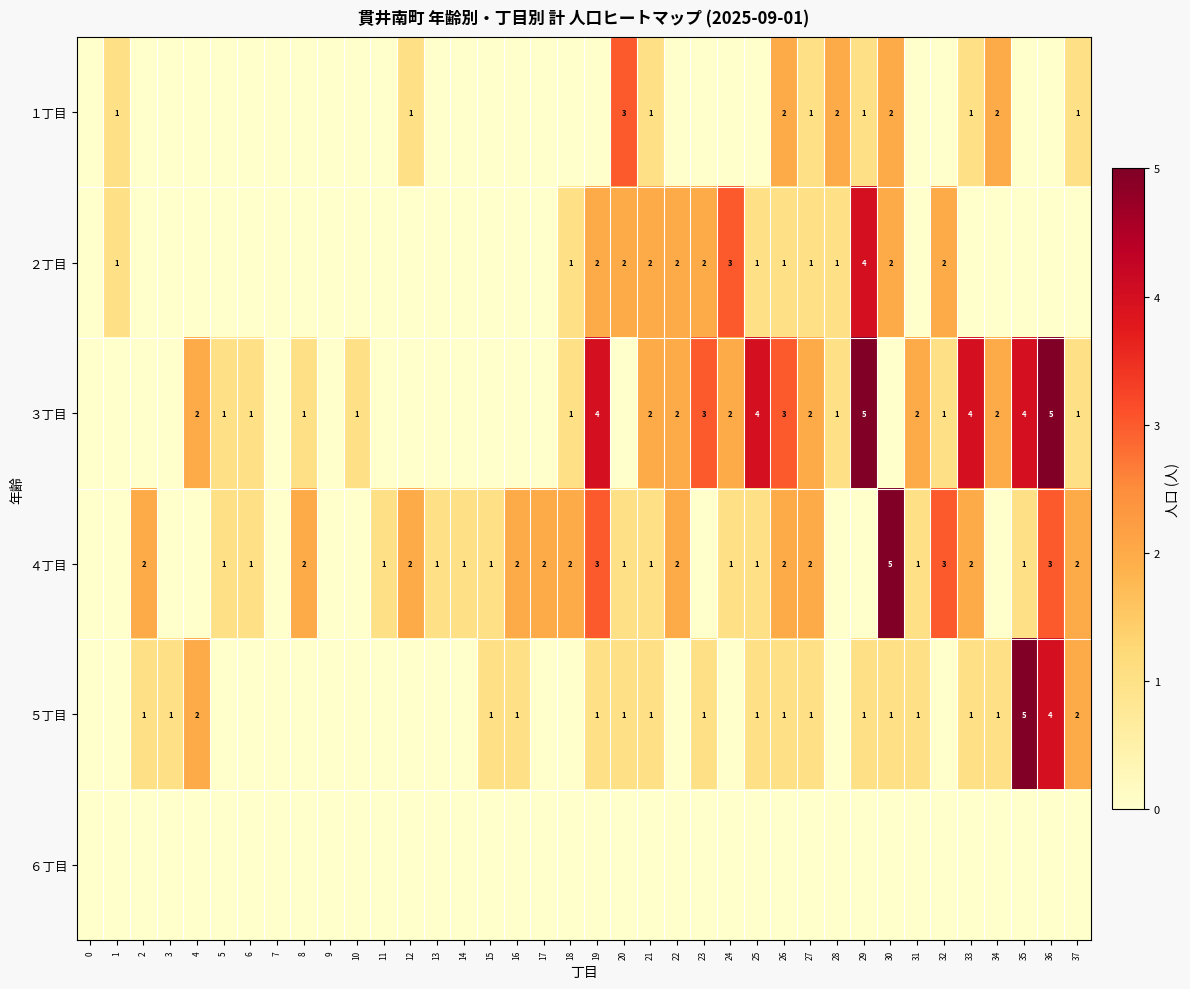

Is it true that １丁目 equals 3 at 20?

True